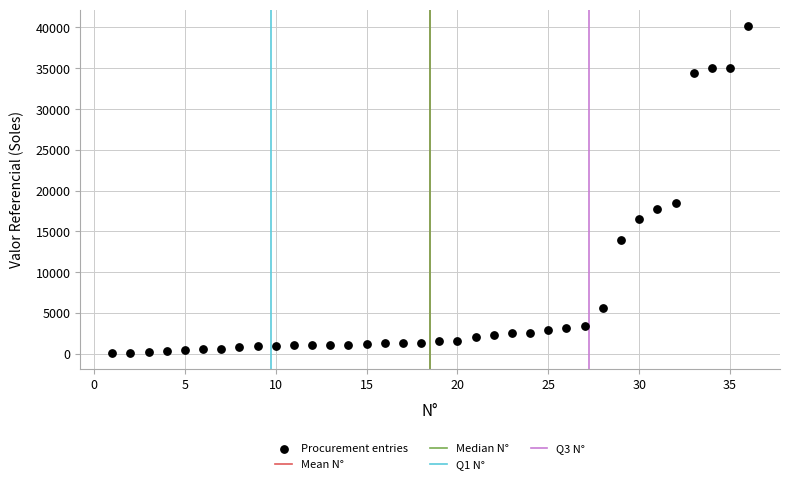

What is the range of X values (max minus min)?

35.0